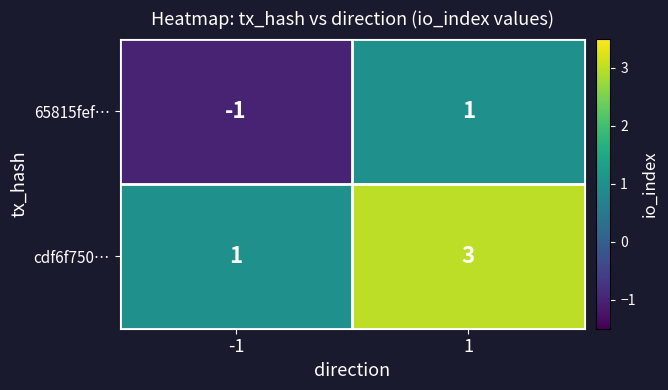

What is the highest value of the cdf6f750… series?

3